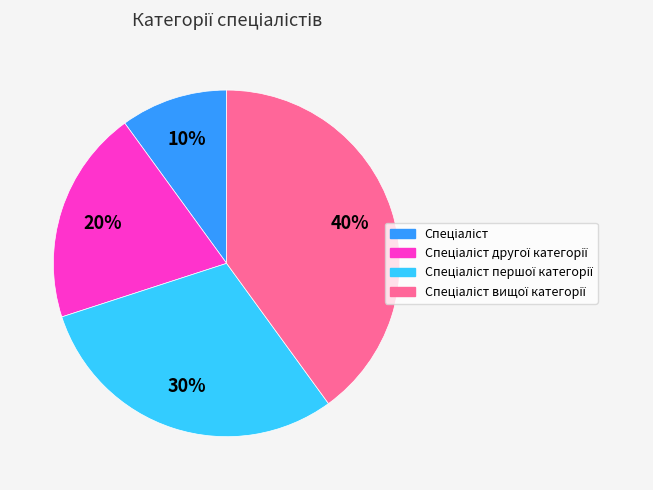

Is there any slice that represents more than half of the pie?

No